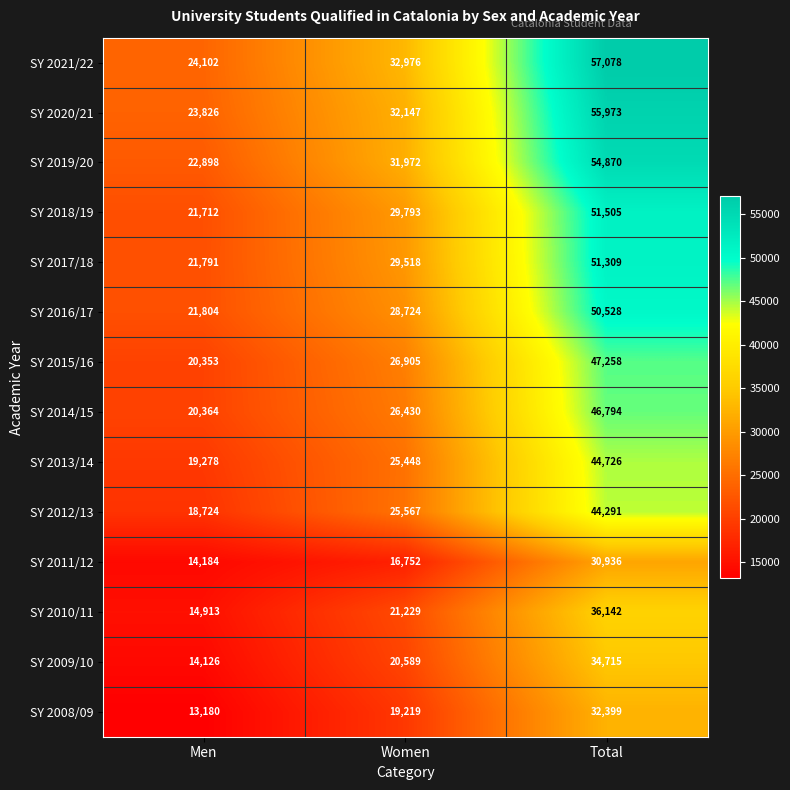

What is the average value of the SY 2008/09 series?

21599